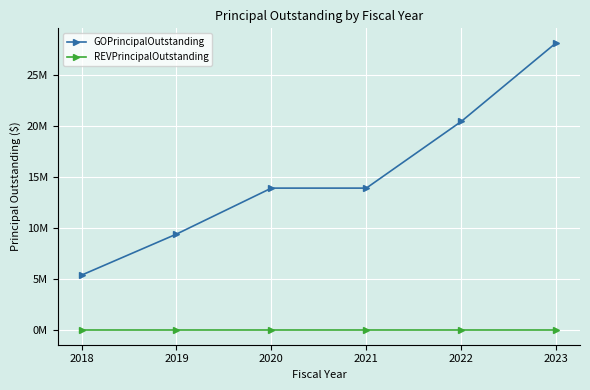

List the series in order of their overall mean, lowest first.

REVPrincipalOutstanding, GOPrincipalOutstanding